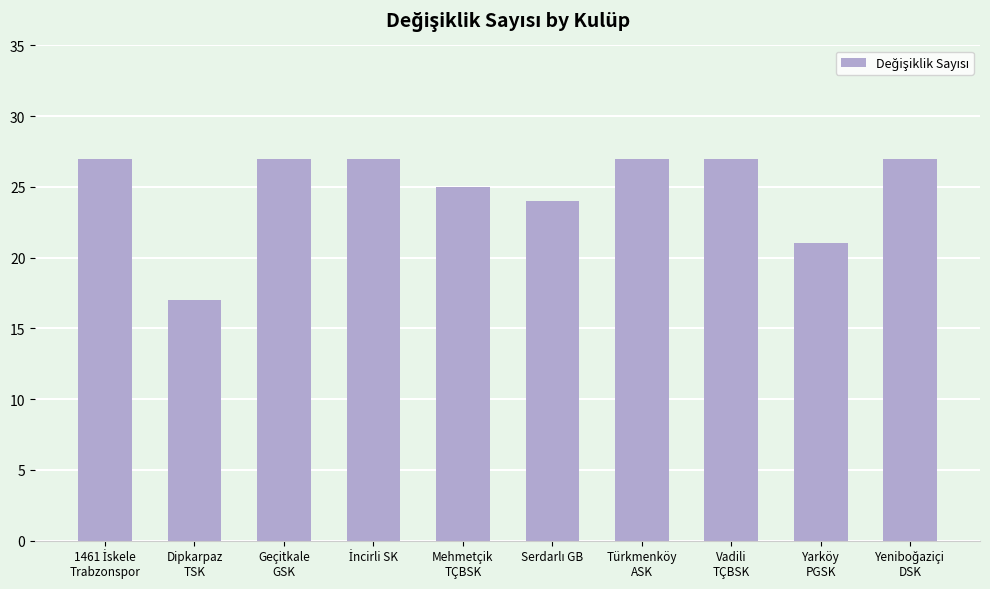

What is the difference between the maximum and minimum values?

10